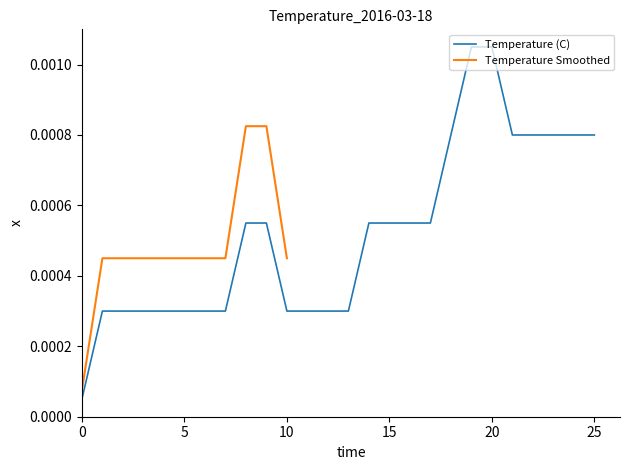

Count the number of categories in the chart.

26